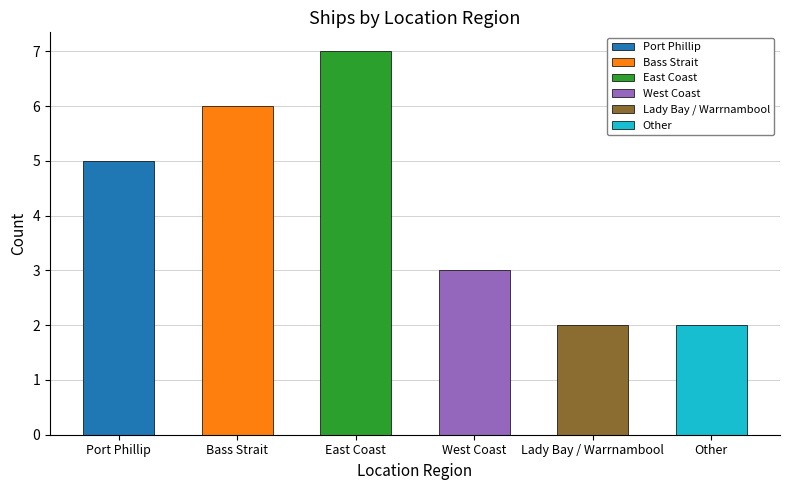

At which label is the value closest to 4?

Port Phillip